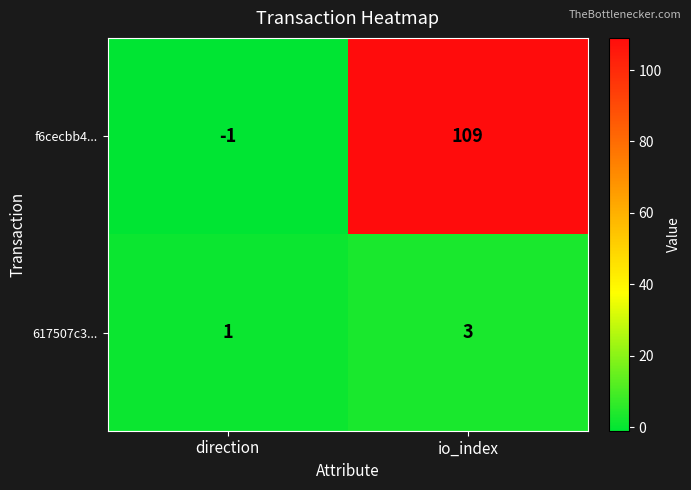

List the series in order of their overall mean, lowest first.

617507c3..., f6cecbb4...